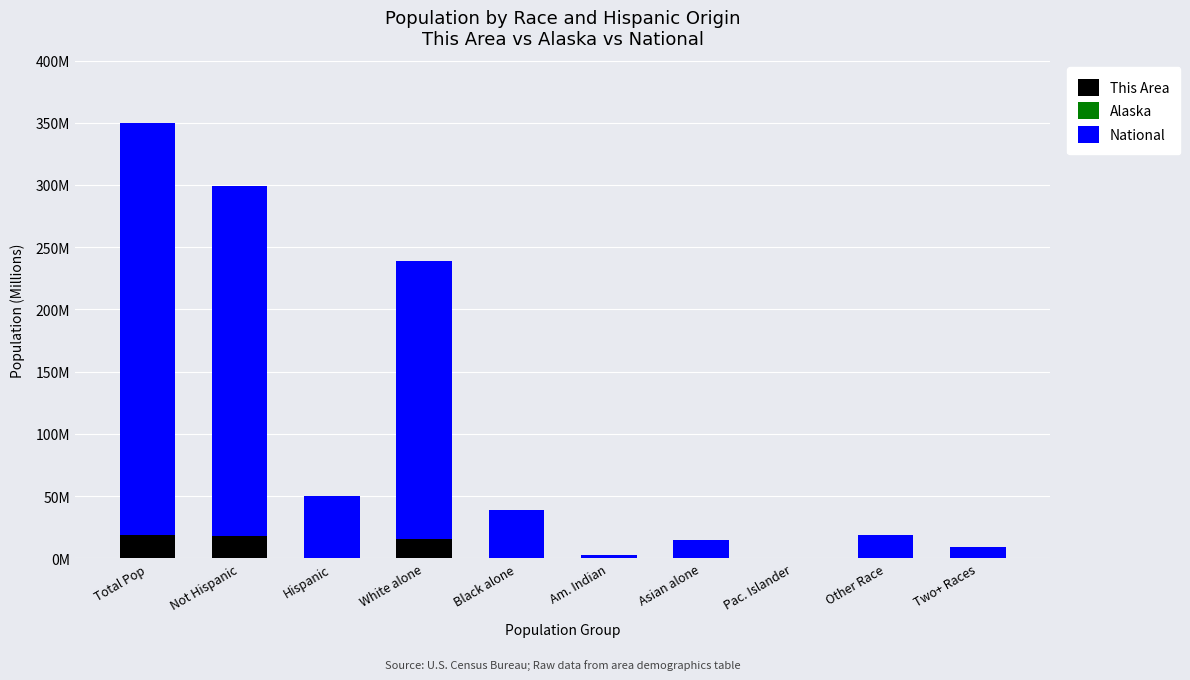

What is the difference between the maximum and minimum values in the National series?

330.9